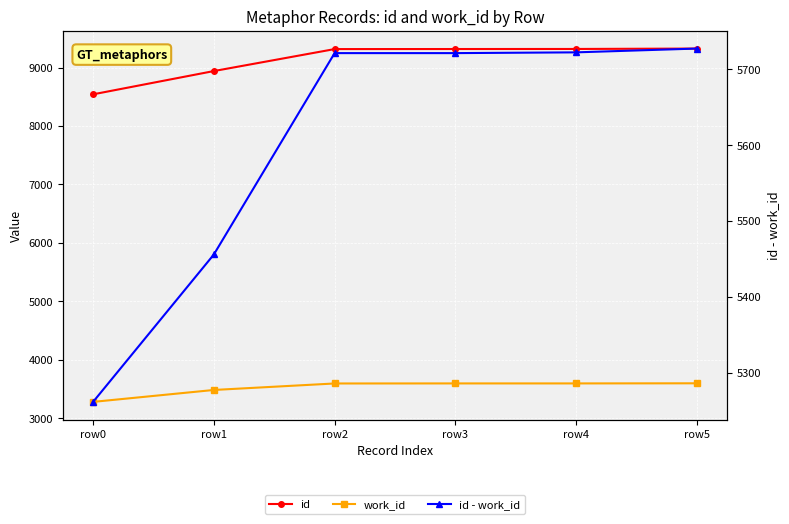

What are all the series names shown in the legend?

id, work_id, id - work_id